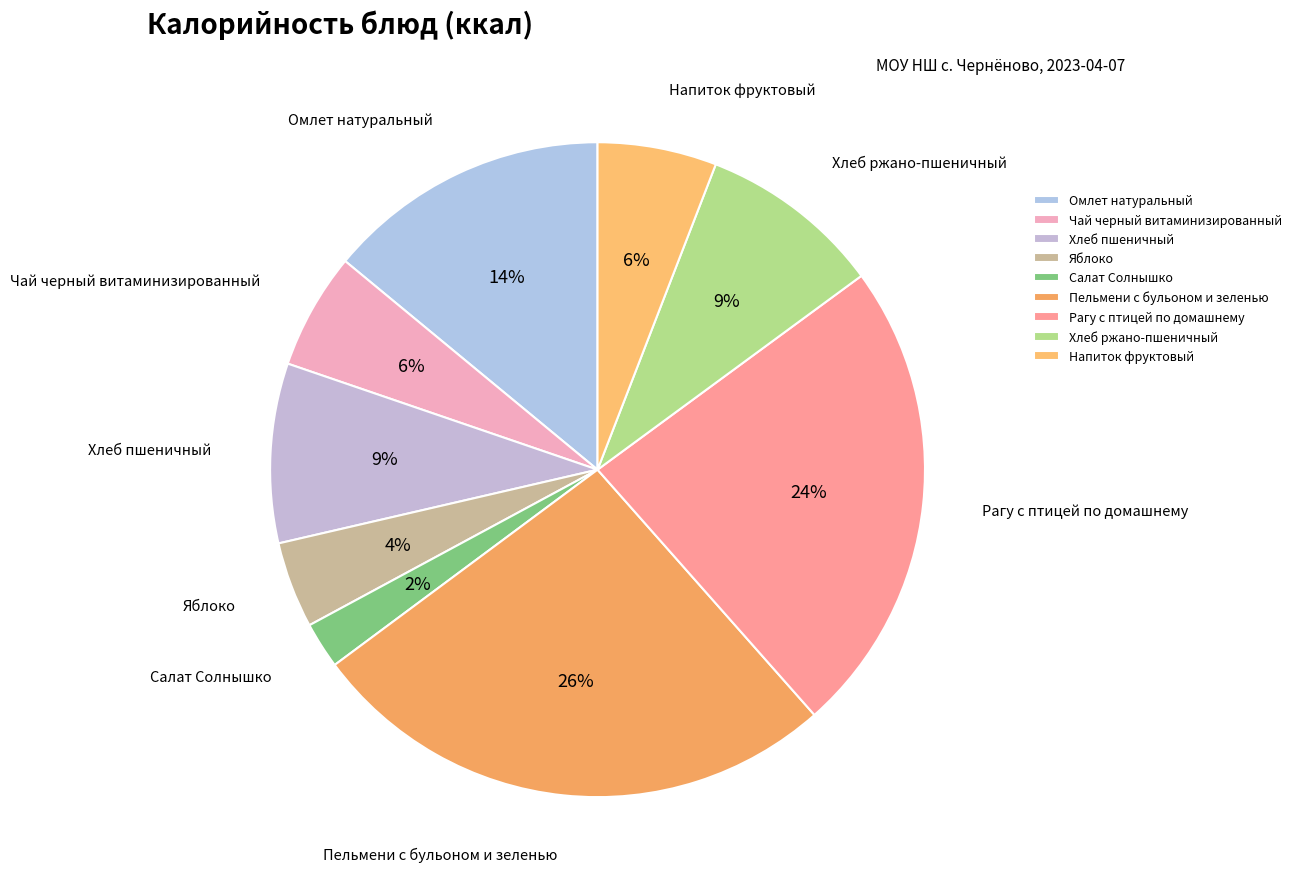

True or false: Рагу с птицей по домашнему accounts for 38% of the total.

False